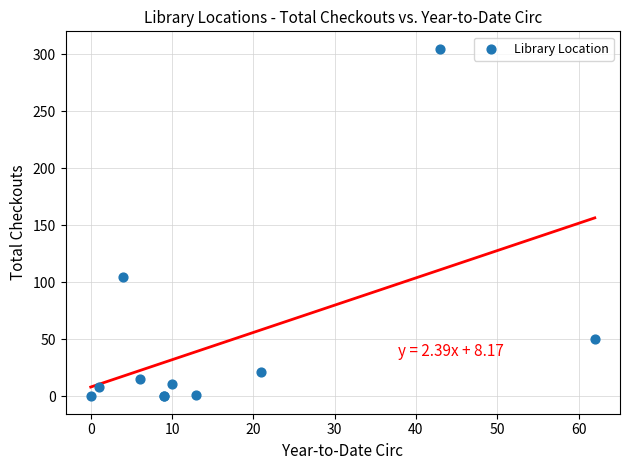

What Y value in the scatter plot is closest to 152?

105